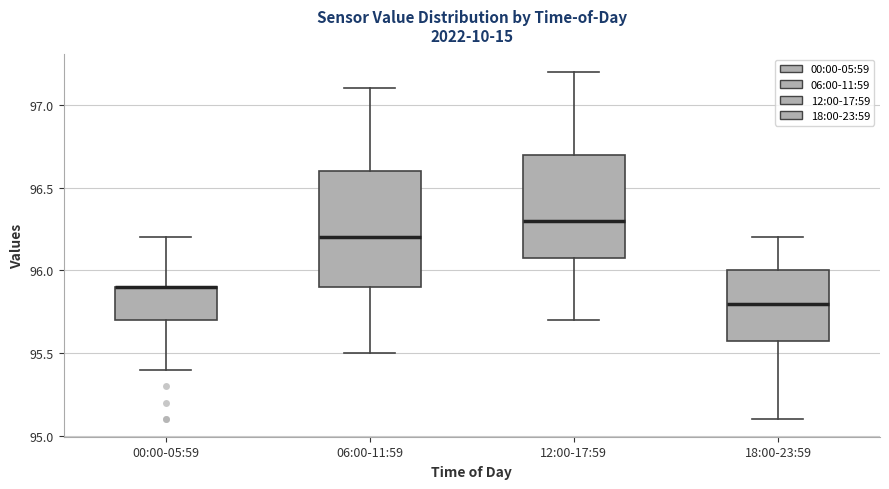

Where is the upper edge of the box for 12:00-17:59 on the y-axis? The values are not printed on the chart, so give them approximately, as read against the axis.

96.7